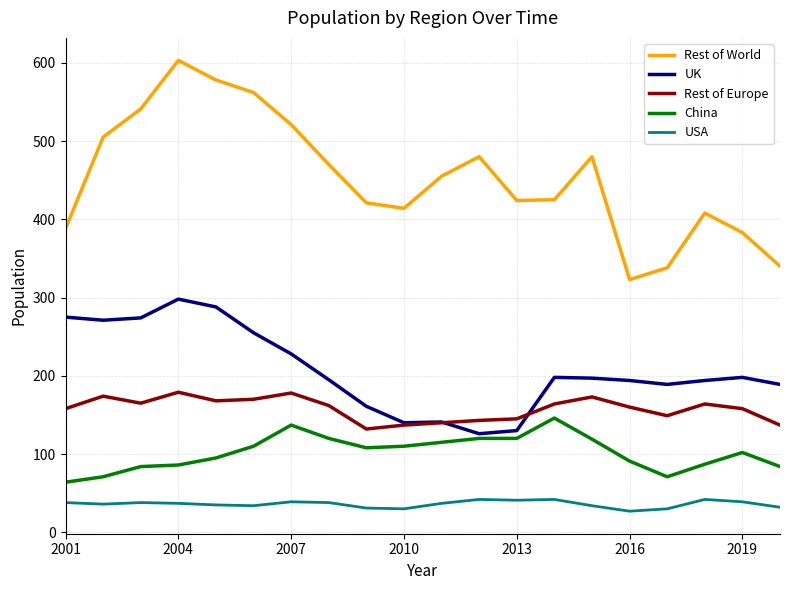

True or false: Rest of Europe has more than 1 points higher than both neighbors.

True